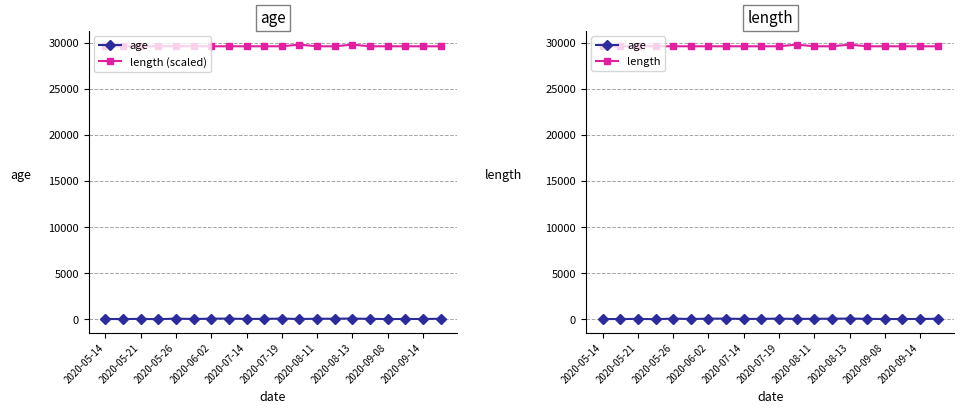

At which category does length reach its first local peak?

11